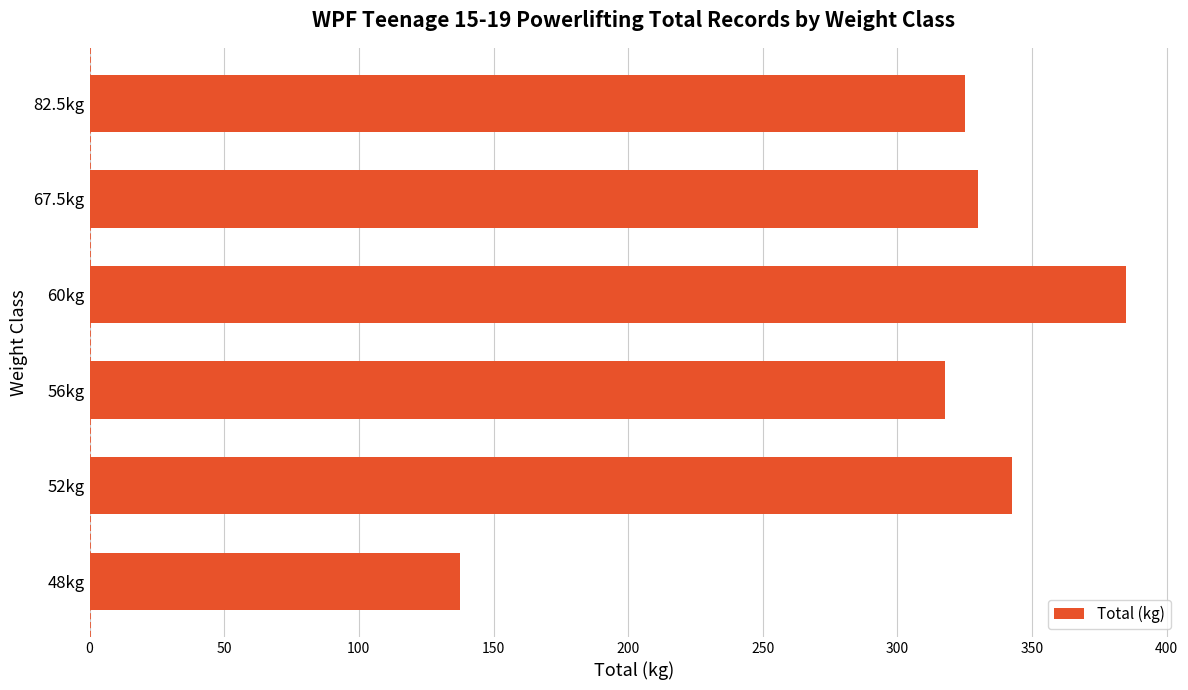

List the labels in order of value, smallest first.

48kg, 56kg, 82.5kg, 67.5kg, 52kg, 60kg